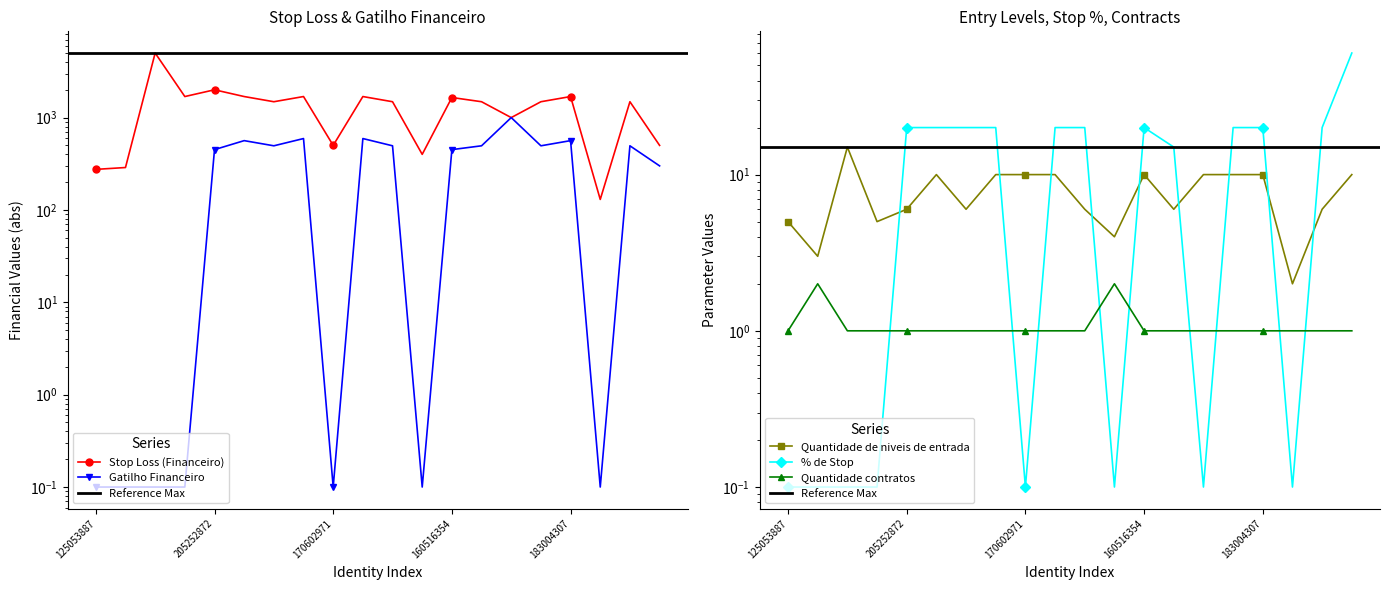

Is the value of Quantidade contratos at 154736779 greater than the value of Stop Loss (Financeiro) at 172029548?

No